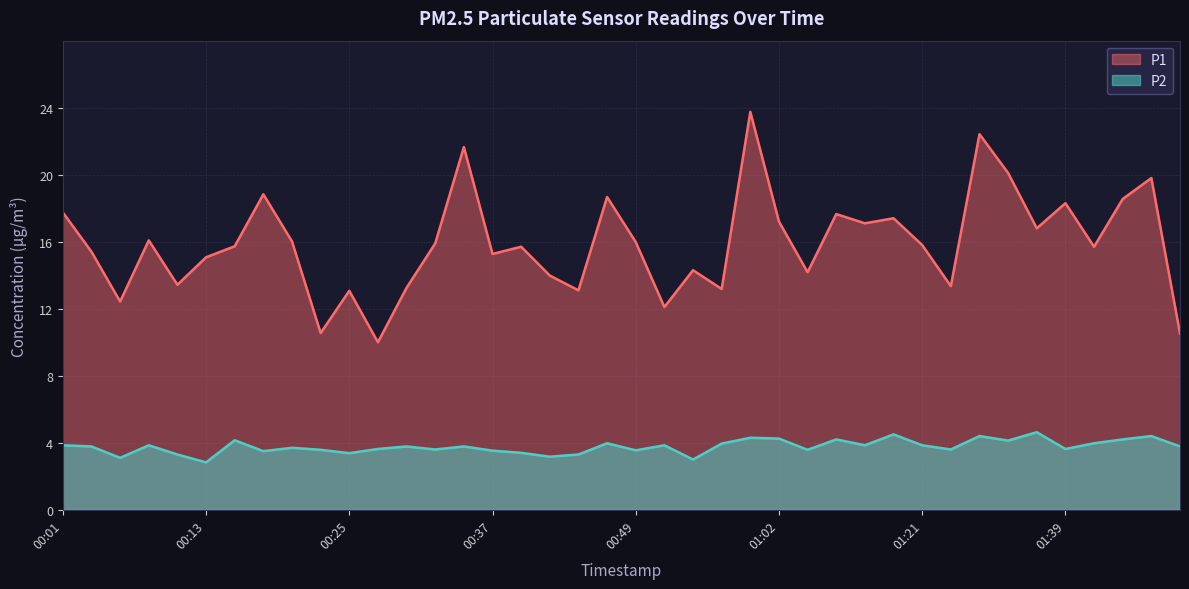

At which category is the sum across all series the highest?

00:59